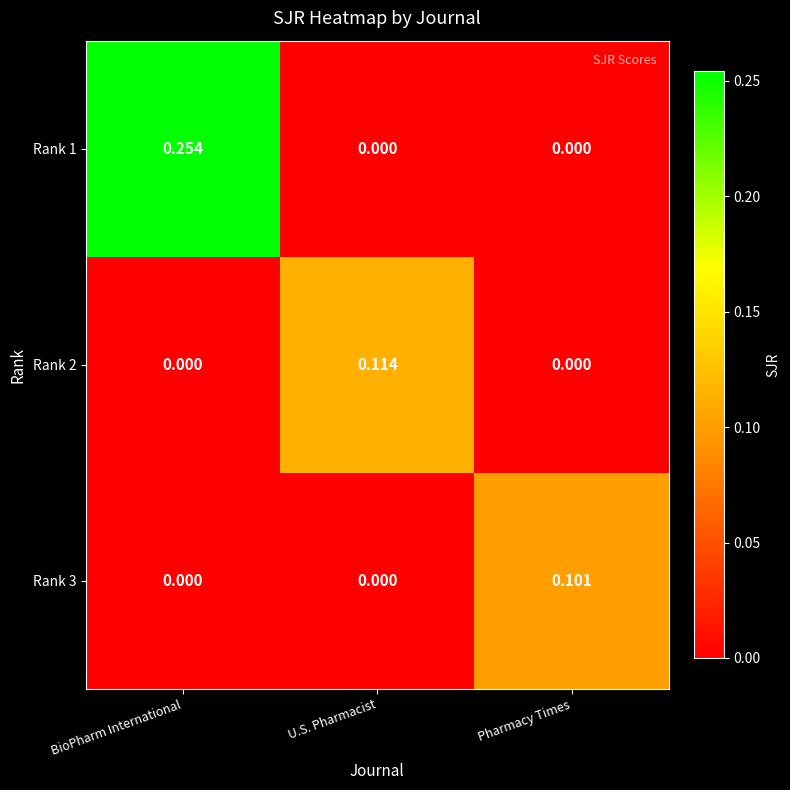

Which category has the highest value in the Rank 3 series?

Pharmacy Times